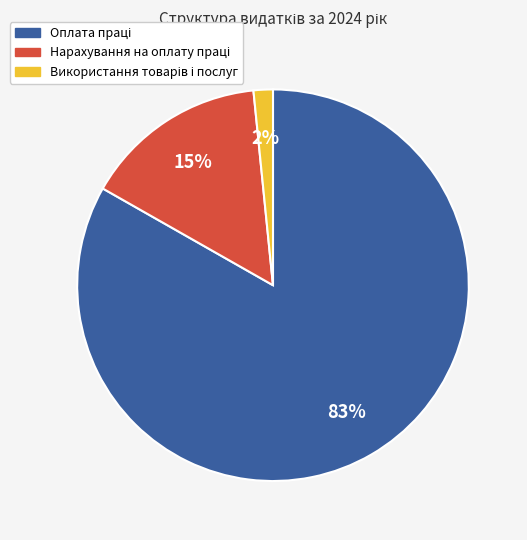

Is there a majority slice in this chart?

Yes